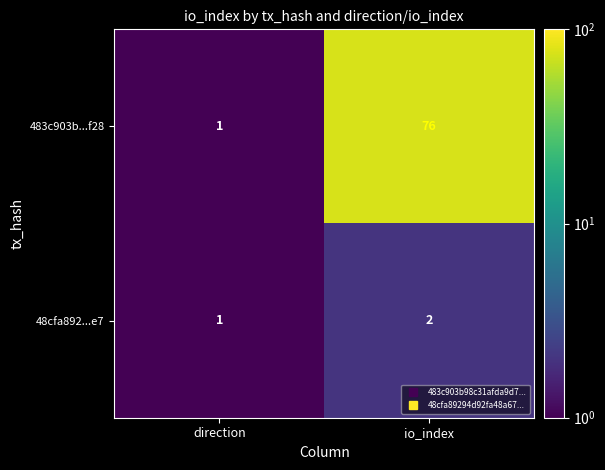

Is it true that 483c903b...f28 equals 1 at direction?

True